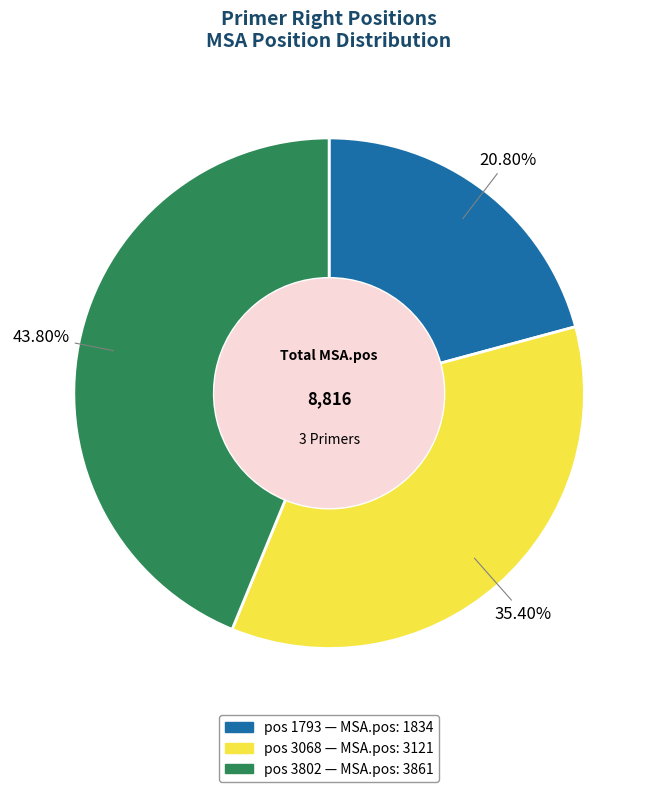

Which category has the smallest portion of the pie?

pos 1793 — MSA.pos: 1834